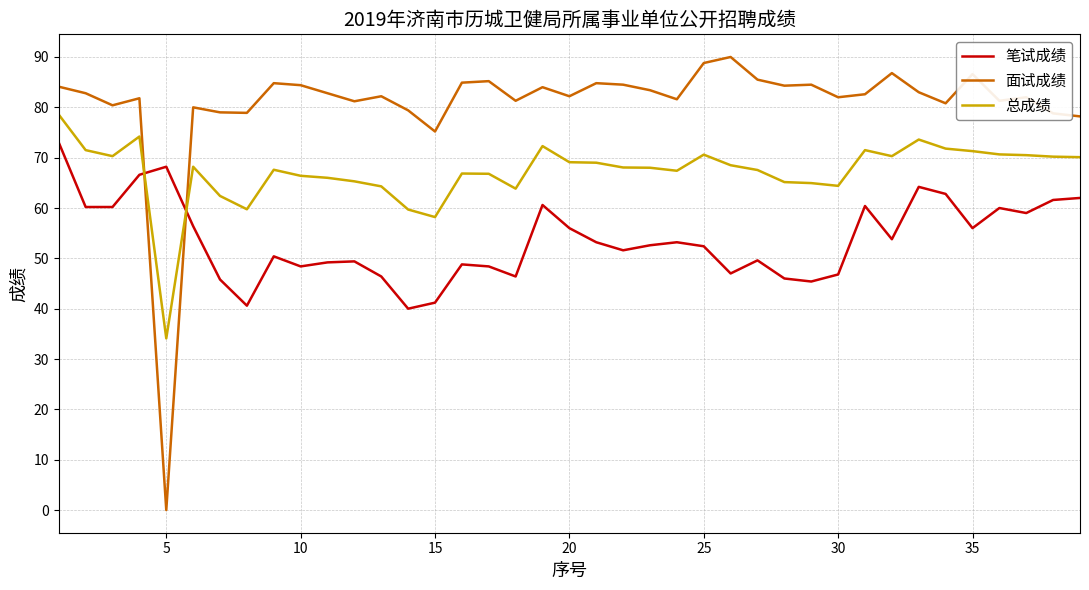

Which series has the largest total across all categories?

面试成绩